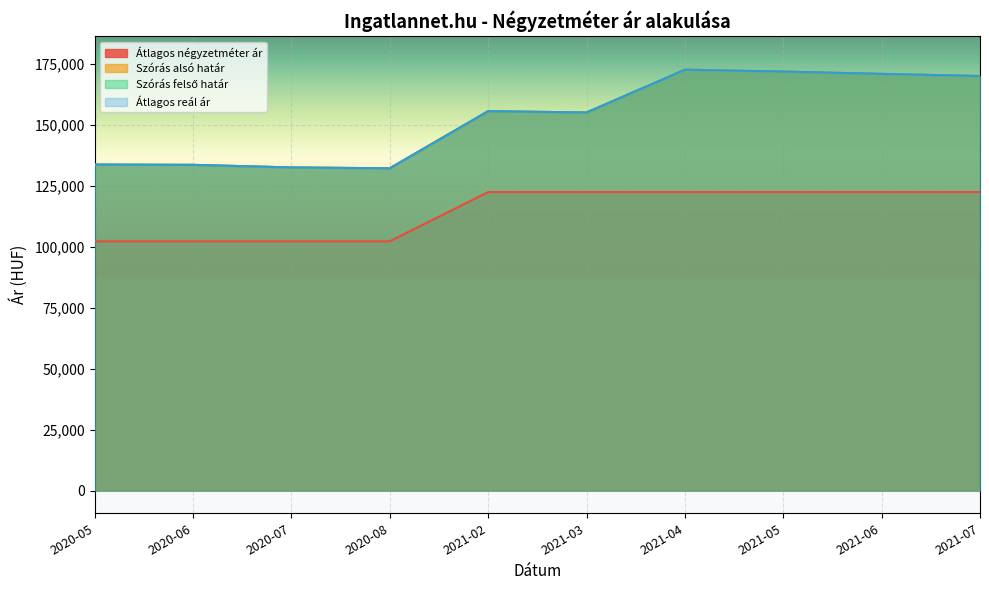

What is the difference between the Átlagos reál ár values at 2021-04 and 2020-08?

40469